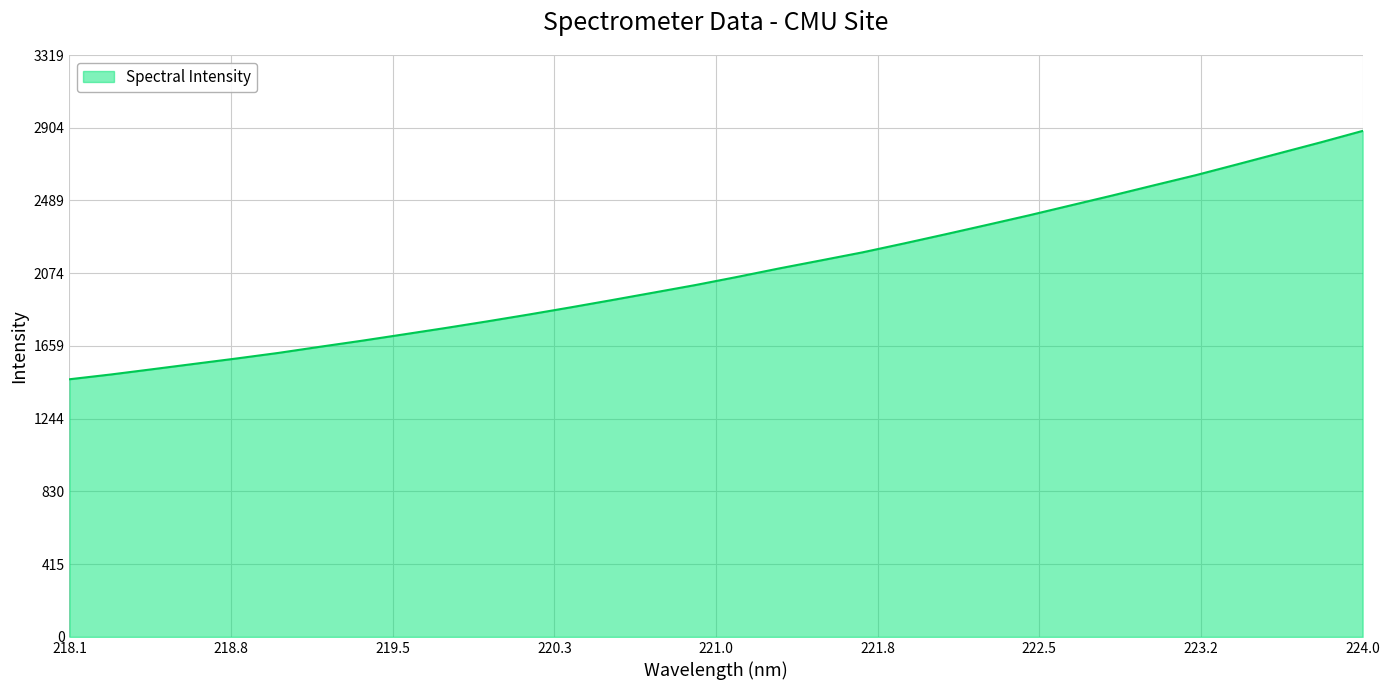

What is the greatest value displayed?

2885.7